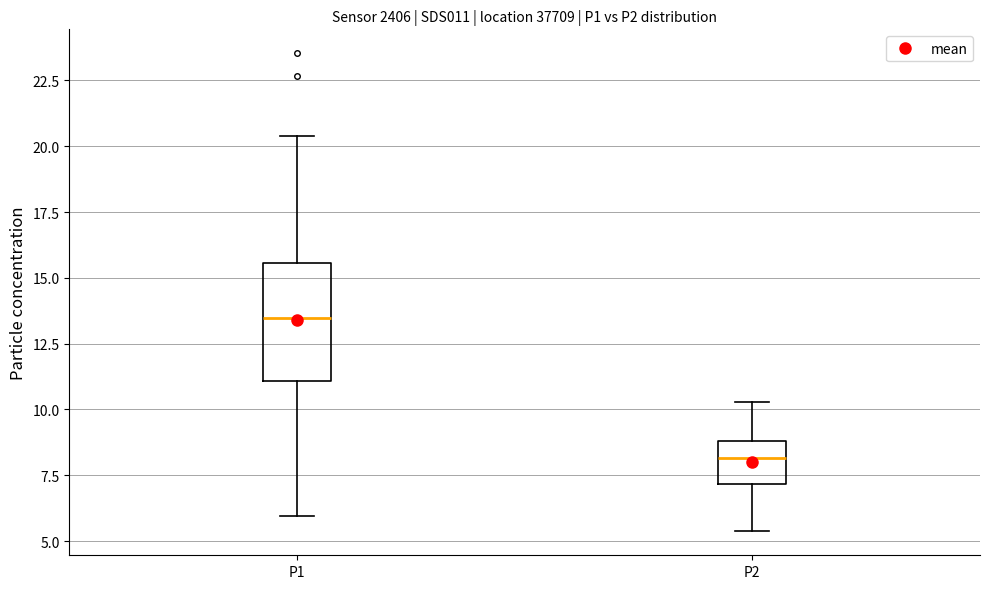

Where is the upper edge of the box for P2 on the y-axis? The values are not printed on the chart, so give them approximately, as read against the axis.

9.0